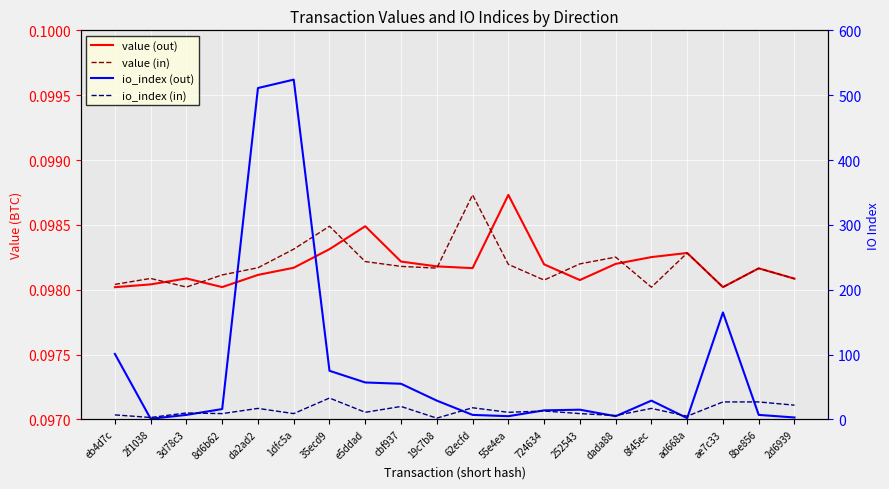

Is it true that value (out) equals 0.0 at da2ad2?

False